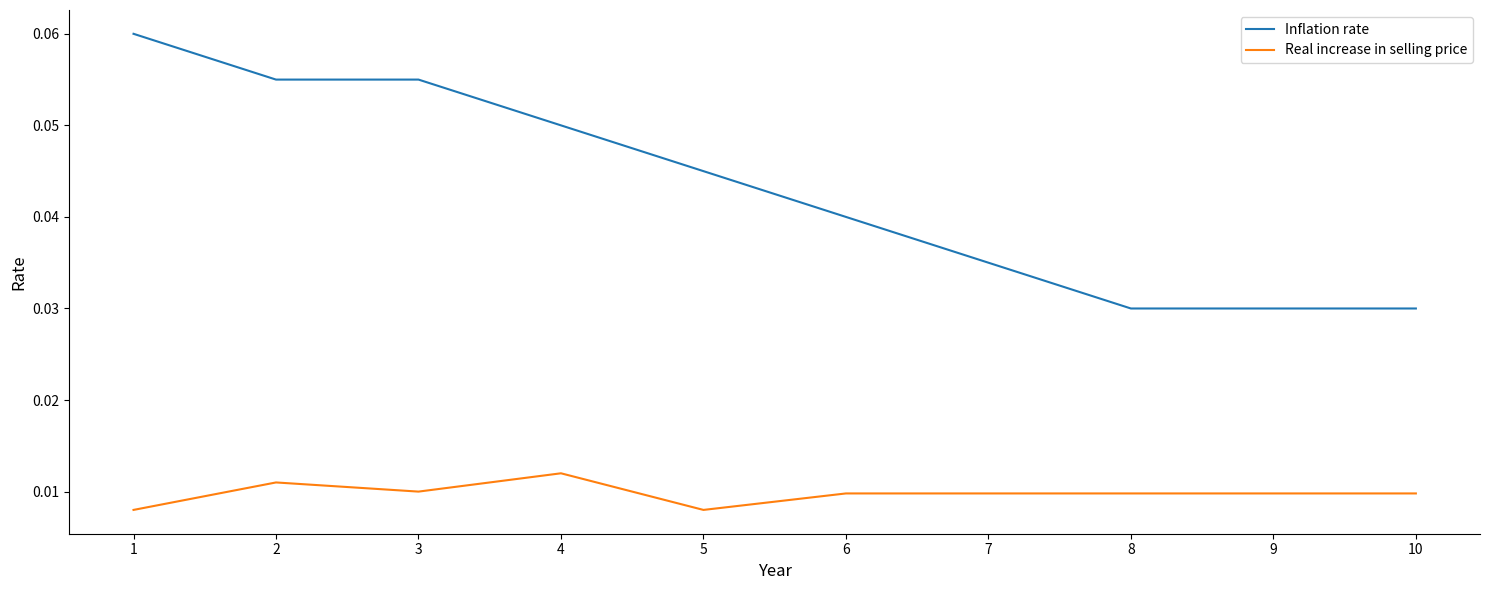

At how many categories does at least one series exceed 0?

10